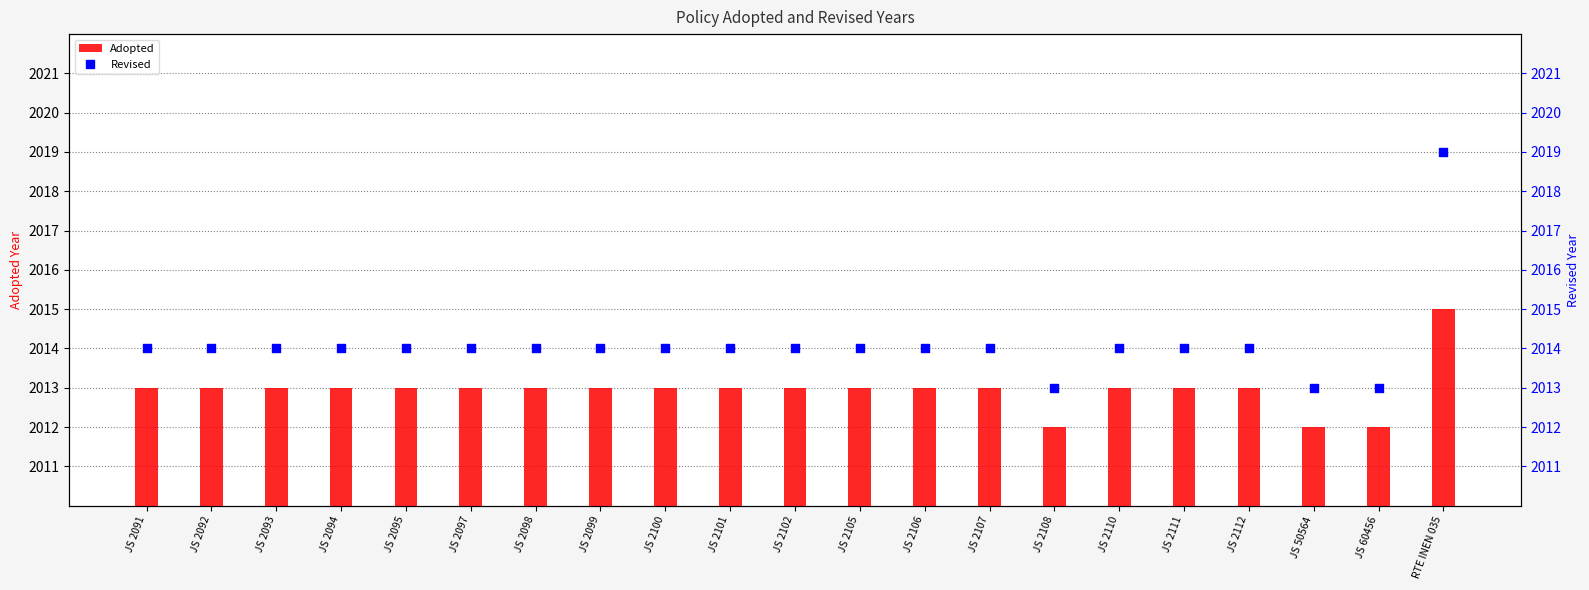

What is the total value across all series at JS 2093?

4027